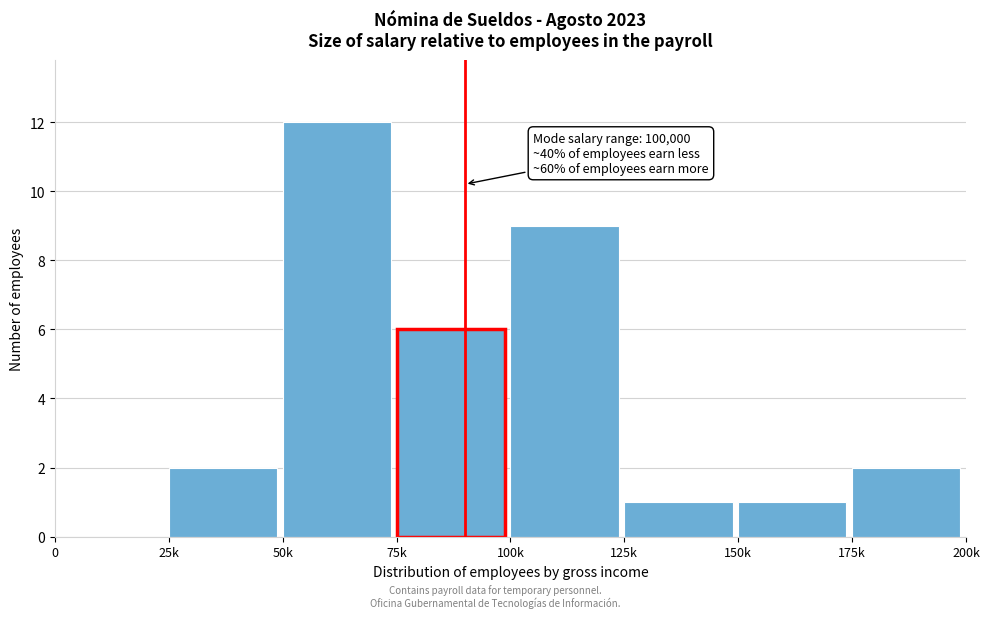

Reading left to right, extract all data points from this chart.

0=0	25k=2	50k=12	75k=6	100k=9	125k=1	150k=1	175k=2